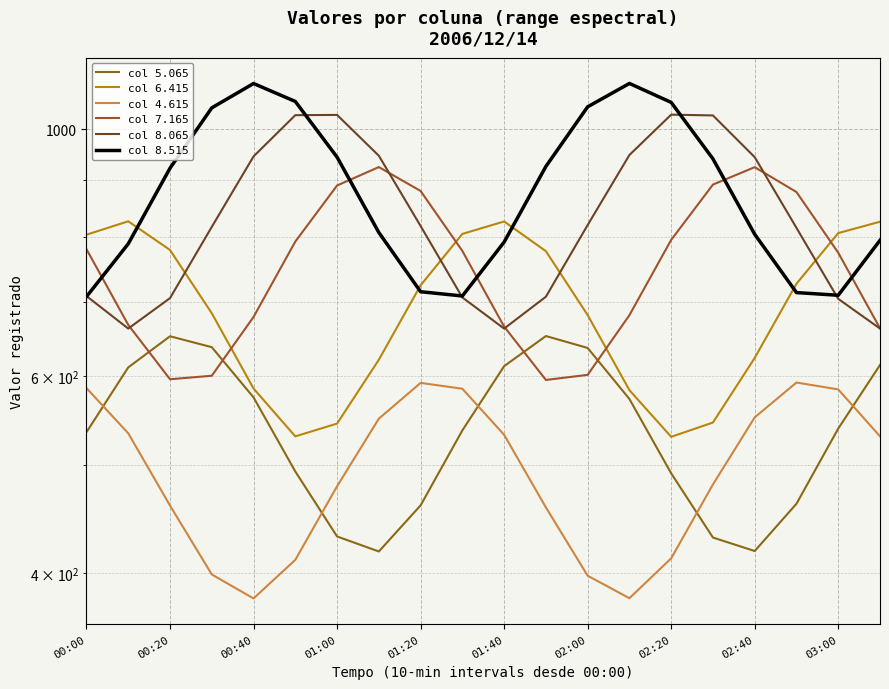

At which label does col 8.515 first exceed 922?

00:20